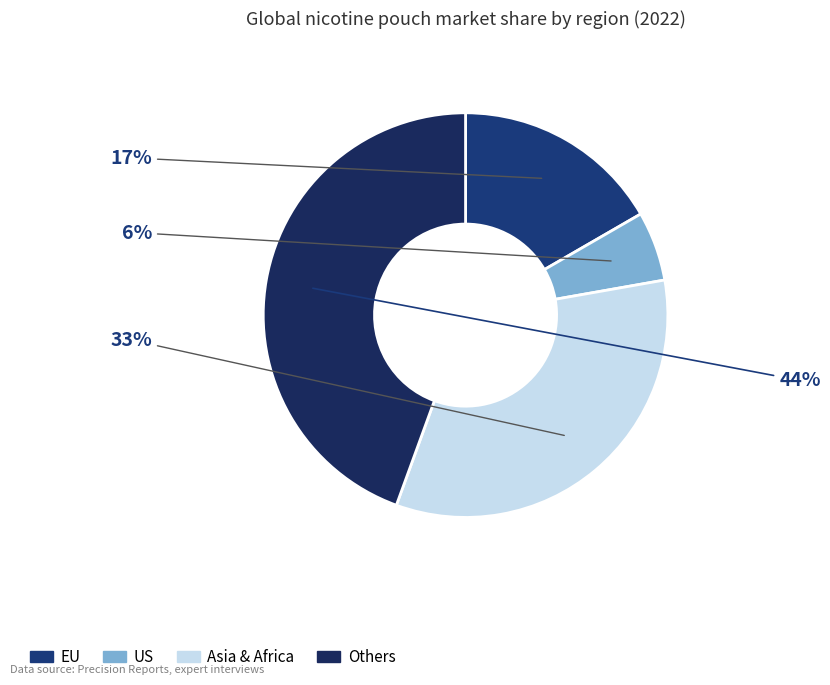

How many segments does this pie chart have?

4